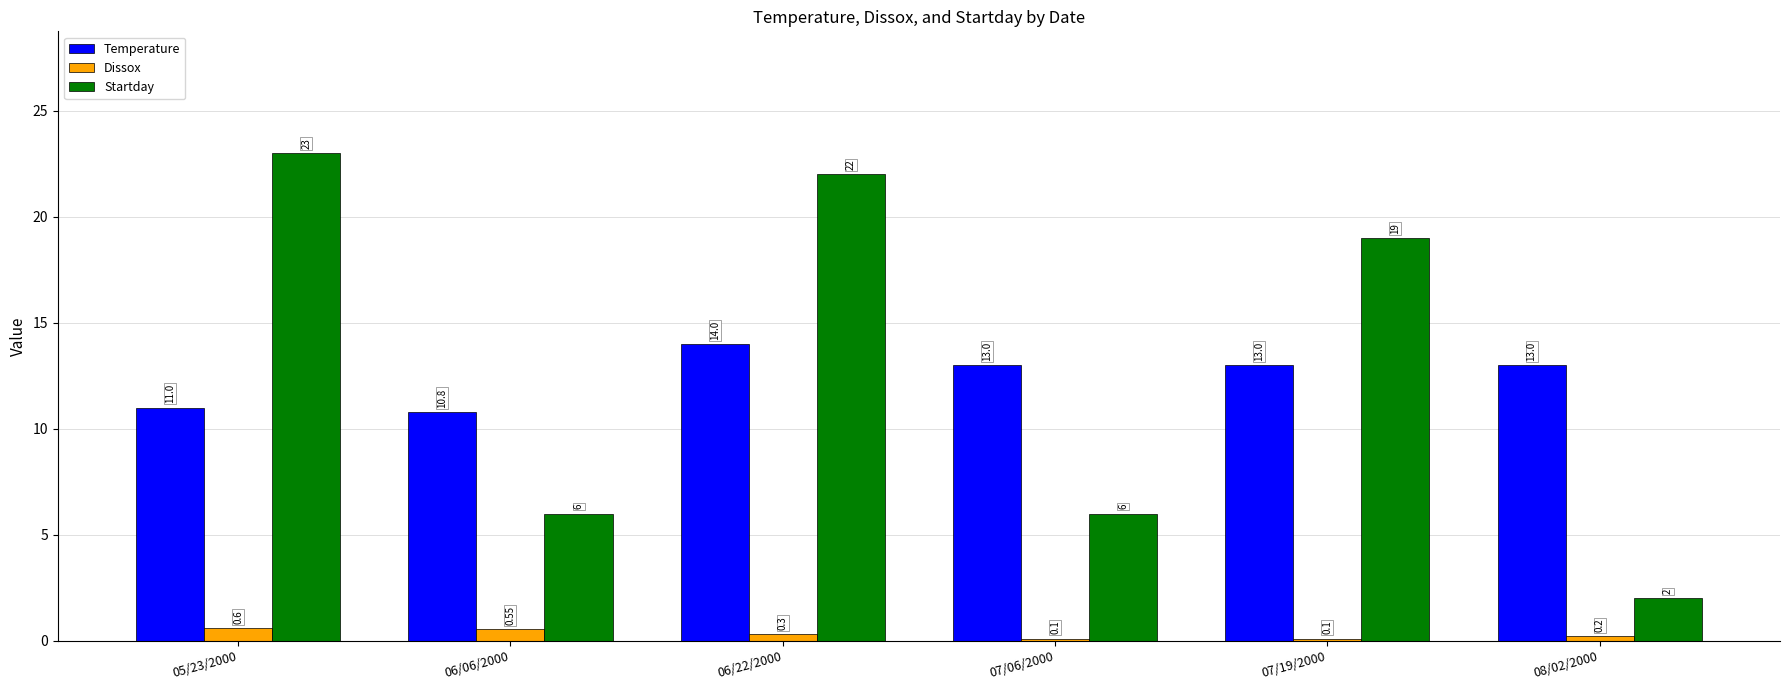

List the series in order of their peak value, lowest first.

Dissox, Temperature, Startday